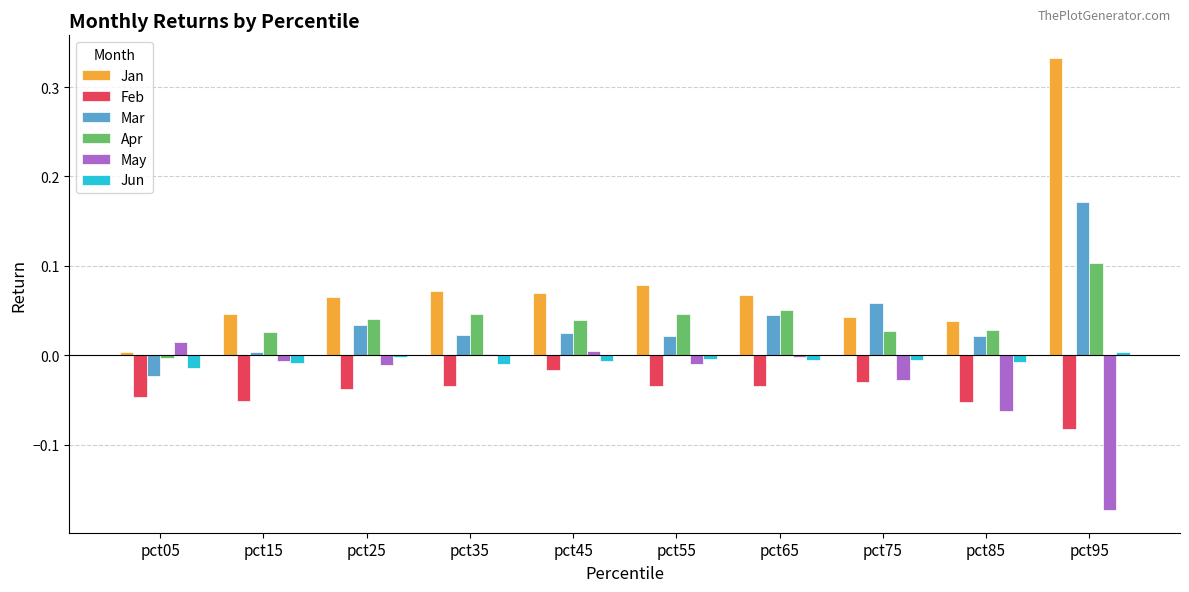

Between pct45 and pct85, which series saw the biggest shift?

May